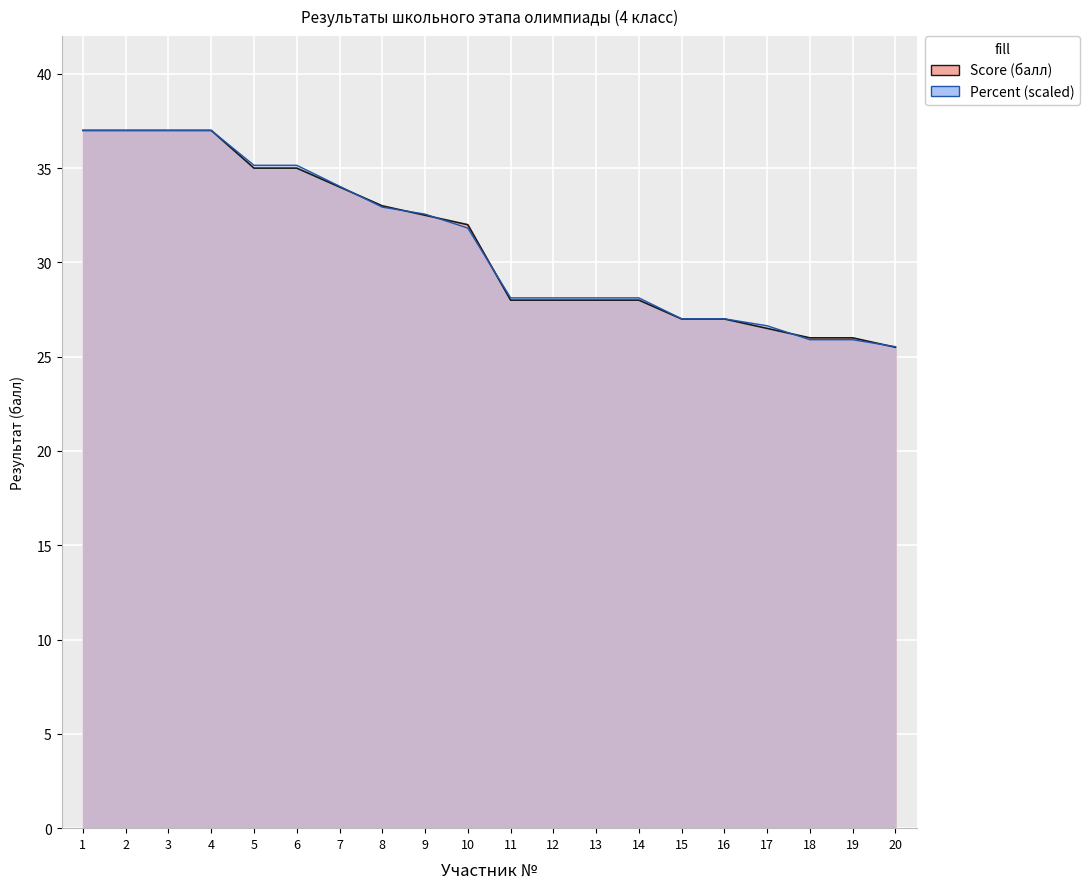

What is the smallest value displayed?

25.5